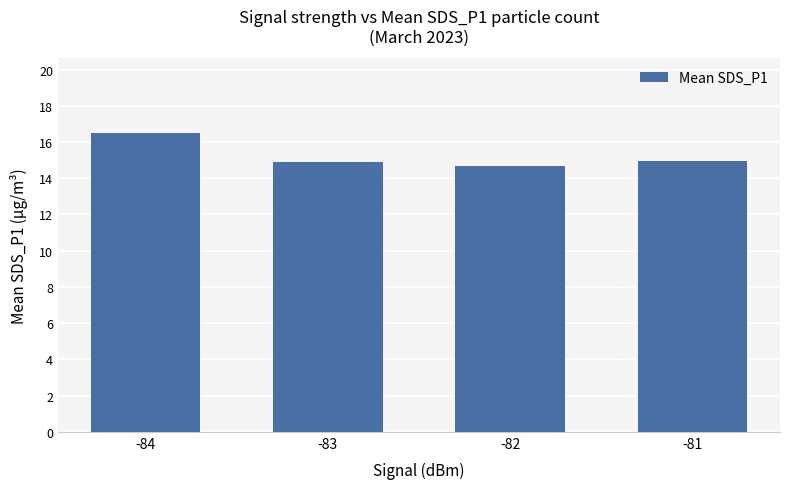

Count the values in the range 14 to 16.

3